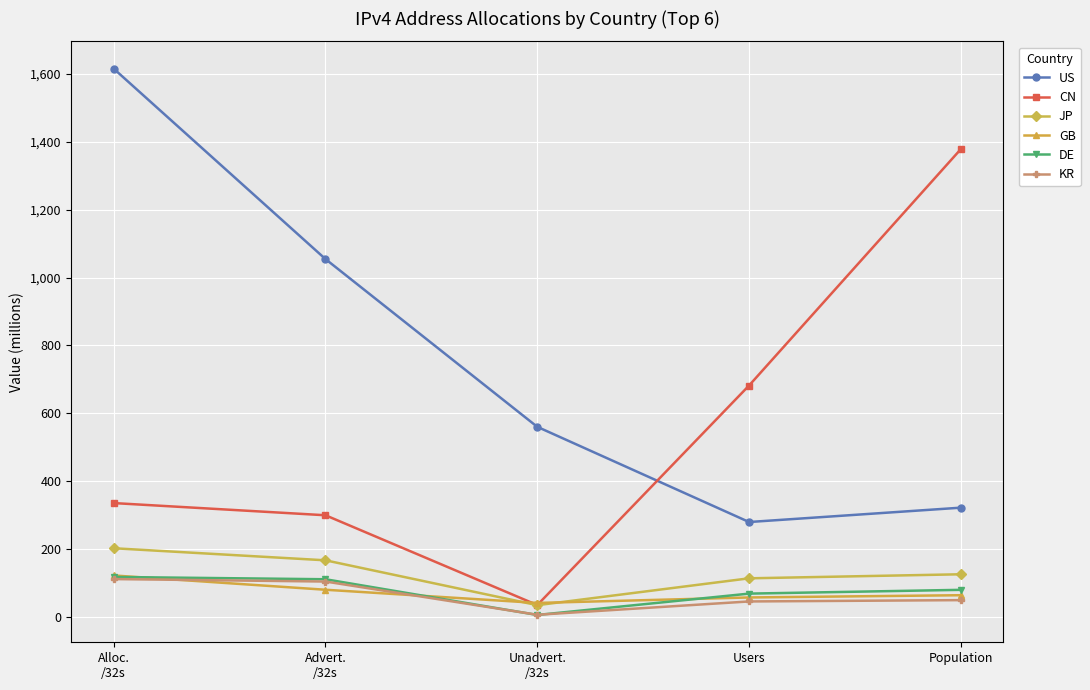

In US, how many points are lower than both neighbors (excluding endpoints)?

1